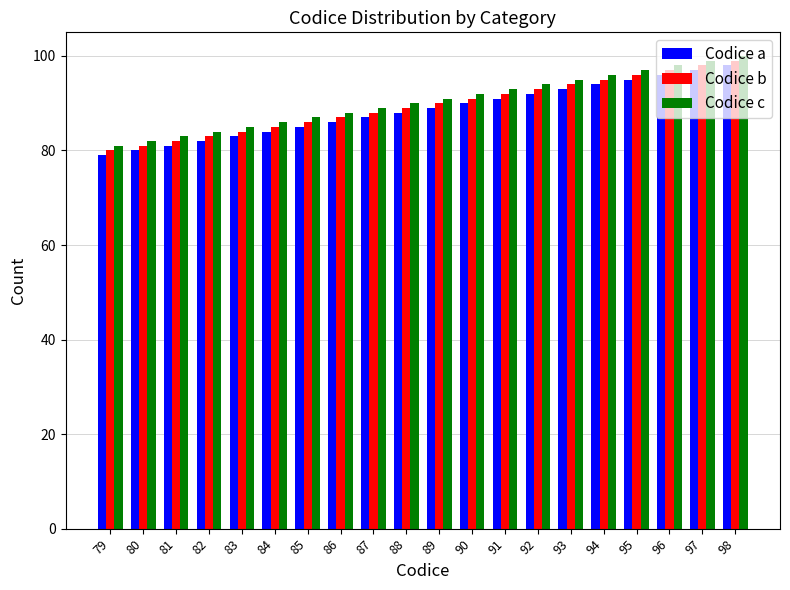

Reading left to right, list all the values displayed in this chart.

Codice a: 79	80	81	82	83	84	85	86	87	88	89	90	91	92	93	94	95	96	97	98
Codice b: 80	81	82	83	84	85	86	87	88	89	90	91	92	93	94	95	96	97	98	99
Codice c: 81	82	83	84	85	86	87	88	89	90	91	92	93	94	95	96	97	98	99	100